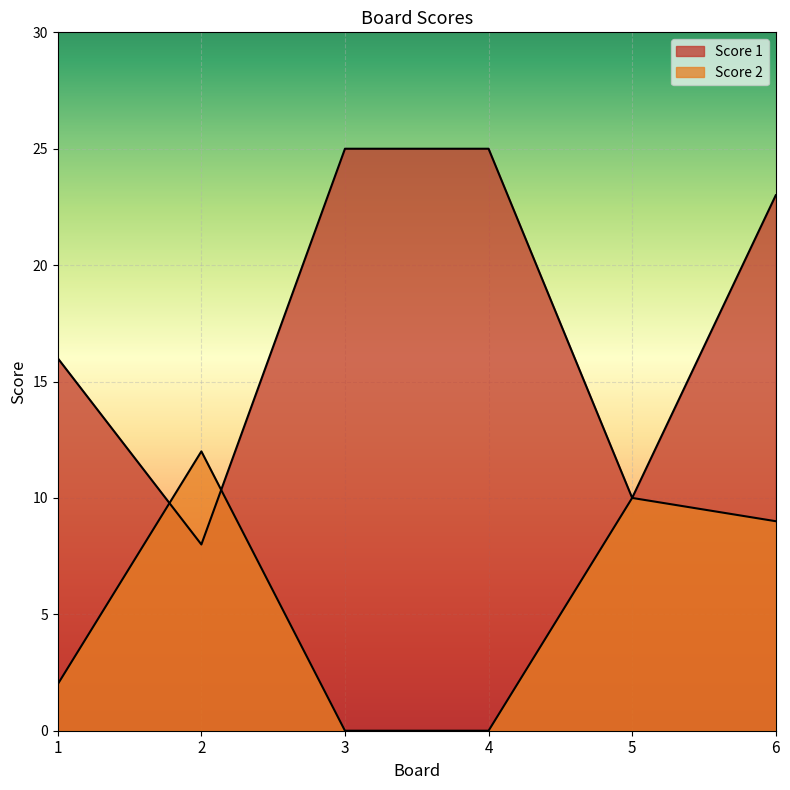

Which series has the largest range (max minus min)?

Score 1